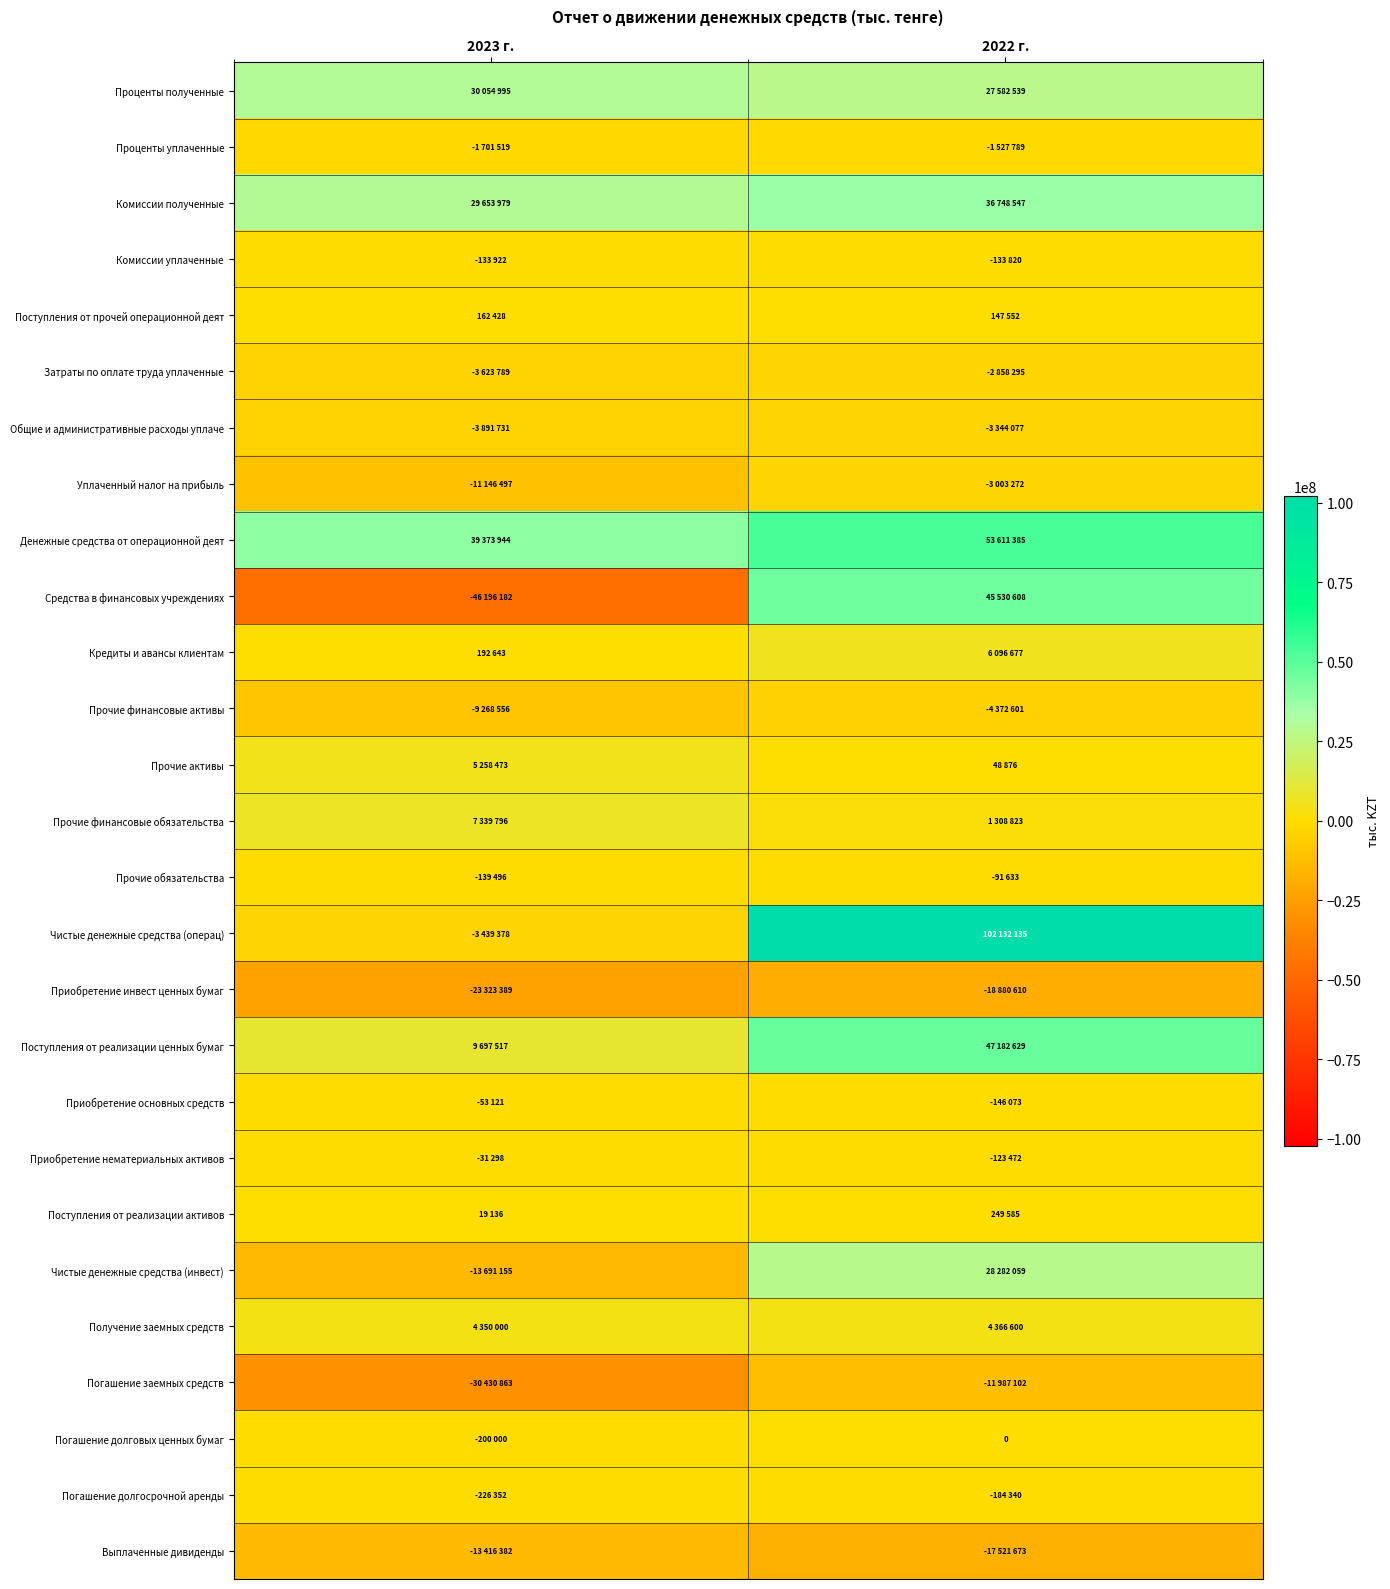

Which series has the largest total across all categories?

Чистые денежные средства (операц)